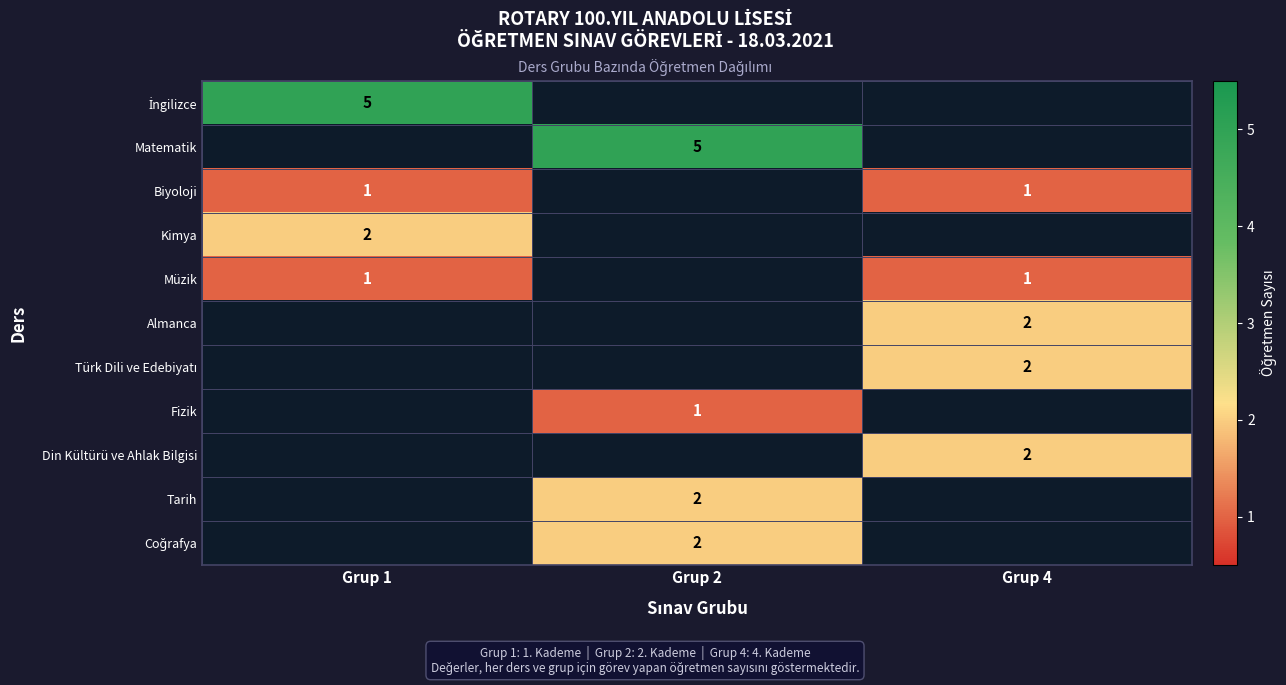

The Müzik series shows 1 at Grup 1. True or false?

True